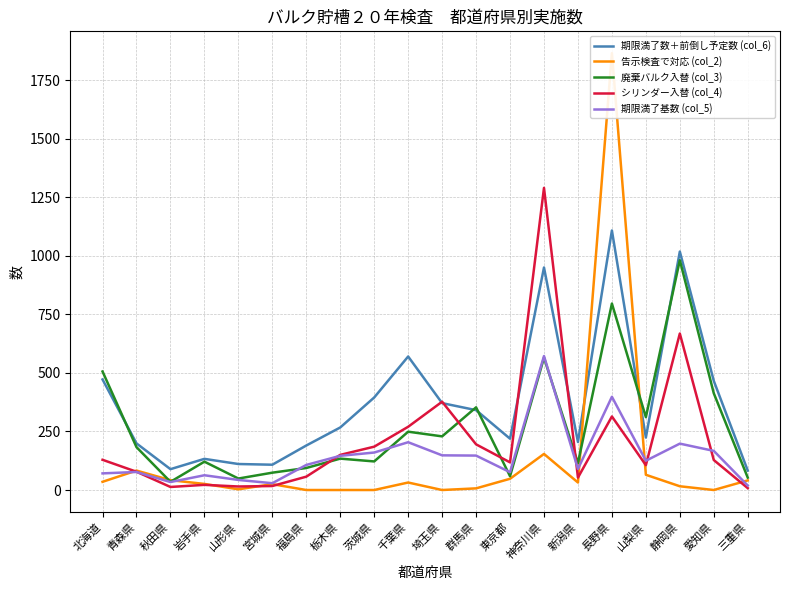

How many intersections are there between シリンダー入替 (col_4) and 告示検査で対応 (col_2)?

7